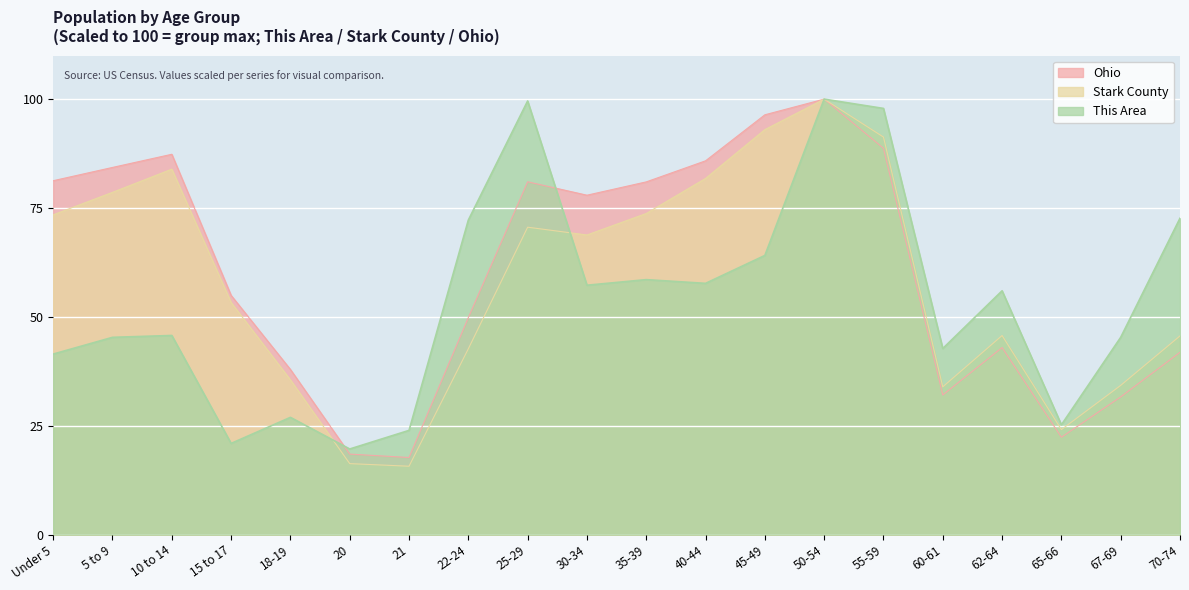

What is the label of the 7th point from the right?

50-54